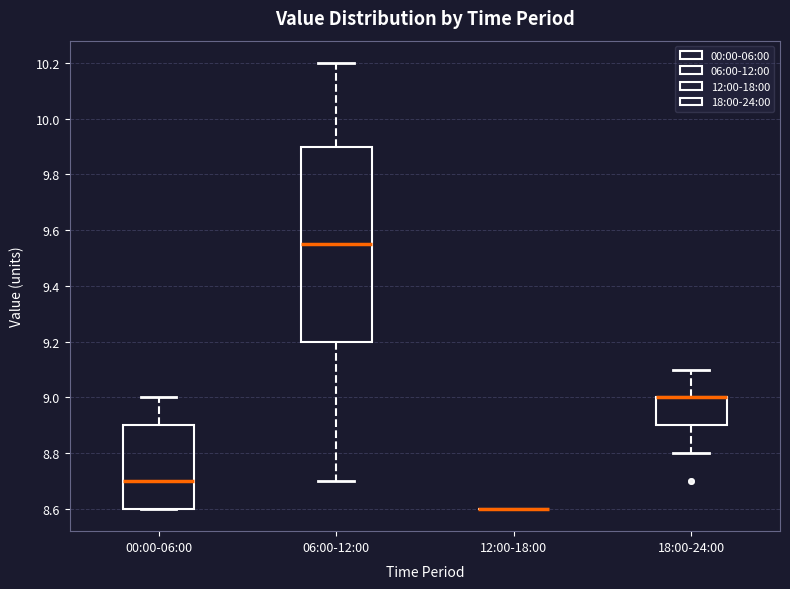

Reading left to right, read every box against the y-axis: the position of its median line, the range the box covers, and the ends of its whiskers. The values are not printed on the chart, so give them approximately, as read against the axis.

00:00-06:00: median 8.70, box 8.60 to 8.90, whiskers 8.60 to 9.00
06:00-12:00: median 9.56, box 9.20 to 9.90, whiskers 8.70 to 10.20
12:00-18:00: box collapsed to a line at 8.60, whiskers 8.60 to 8.60
18:00-24:00: median 9.00 (drawn on the box's upper edge), box 8.90 to 9.00, whiskers 8.80 to 9.10